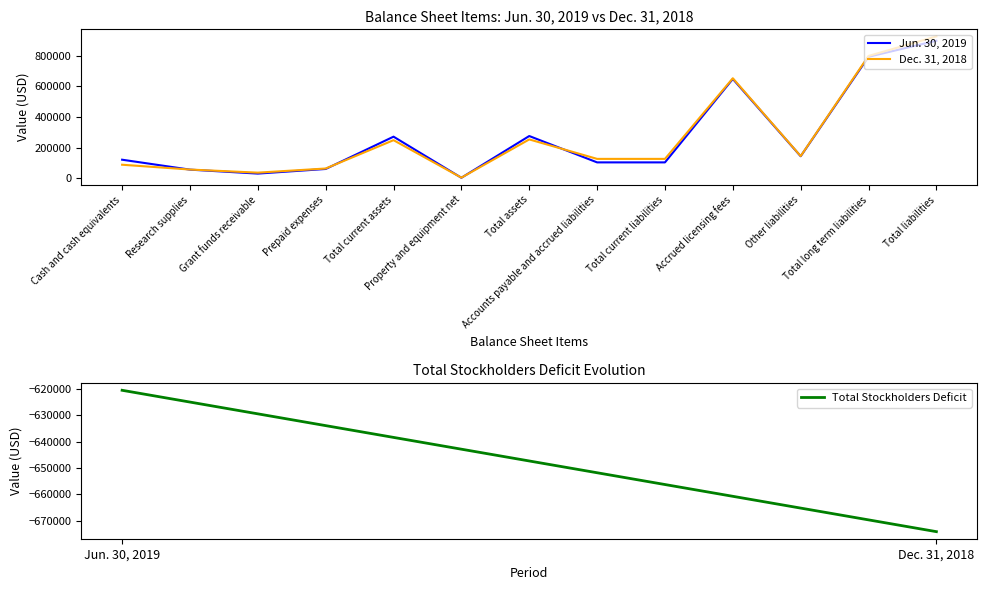

What is the maximum value shown in the chart?

924972